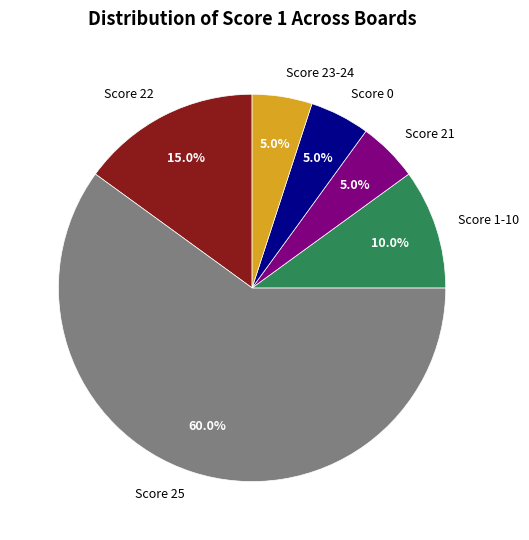

Count the number of slices in the pie.

6